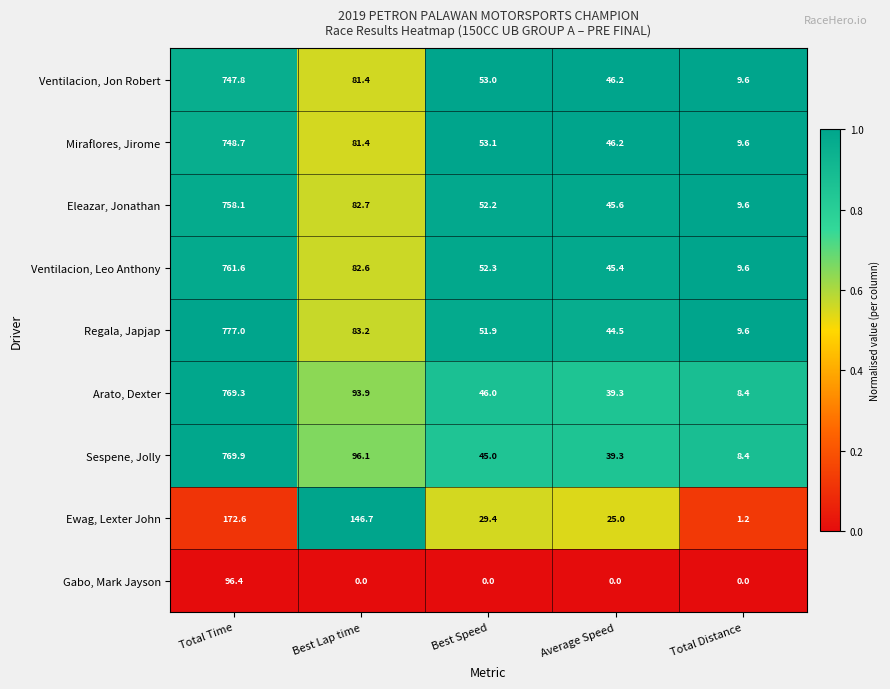

The value of Eleazar, Jonathan at Total Time is 758.1. True or false?

True